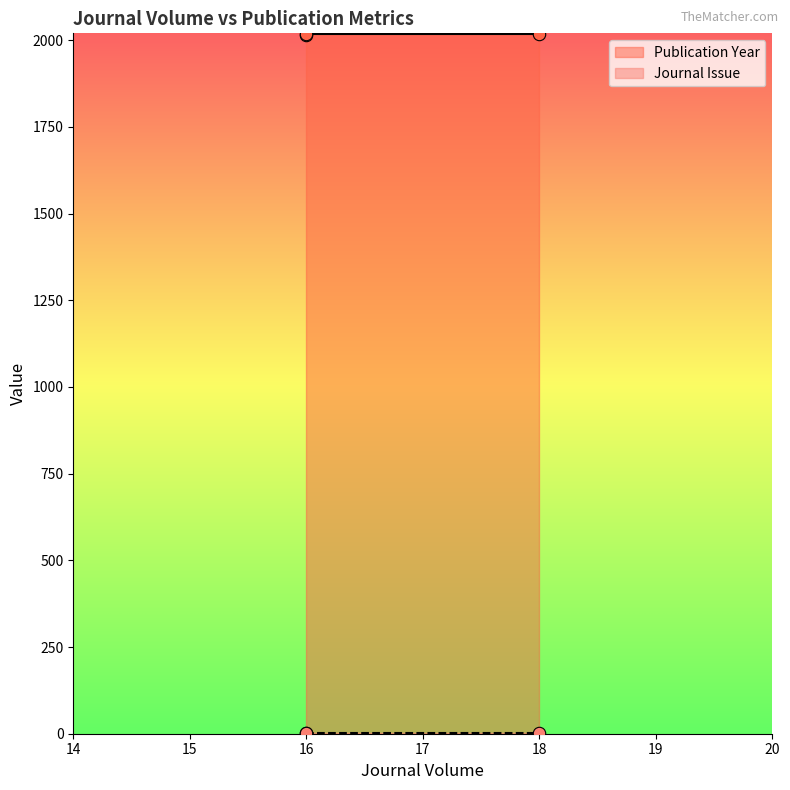

What is the total value across all series at 16?

2018